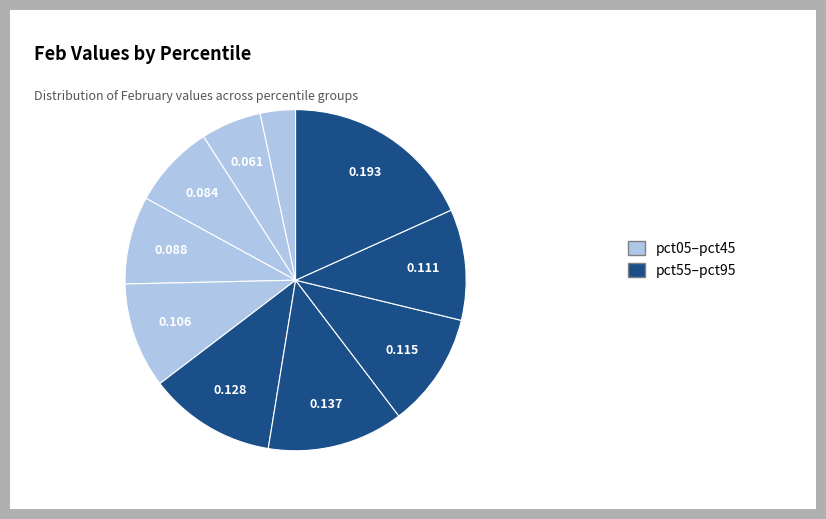

To the nearest percent, what is the average slice percentage?

10%